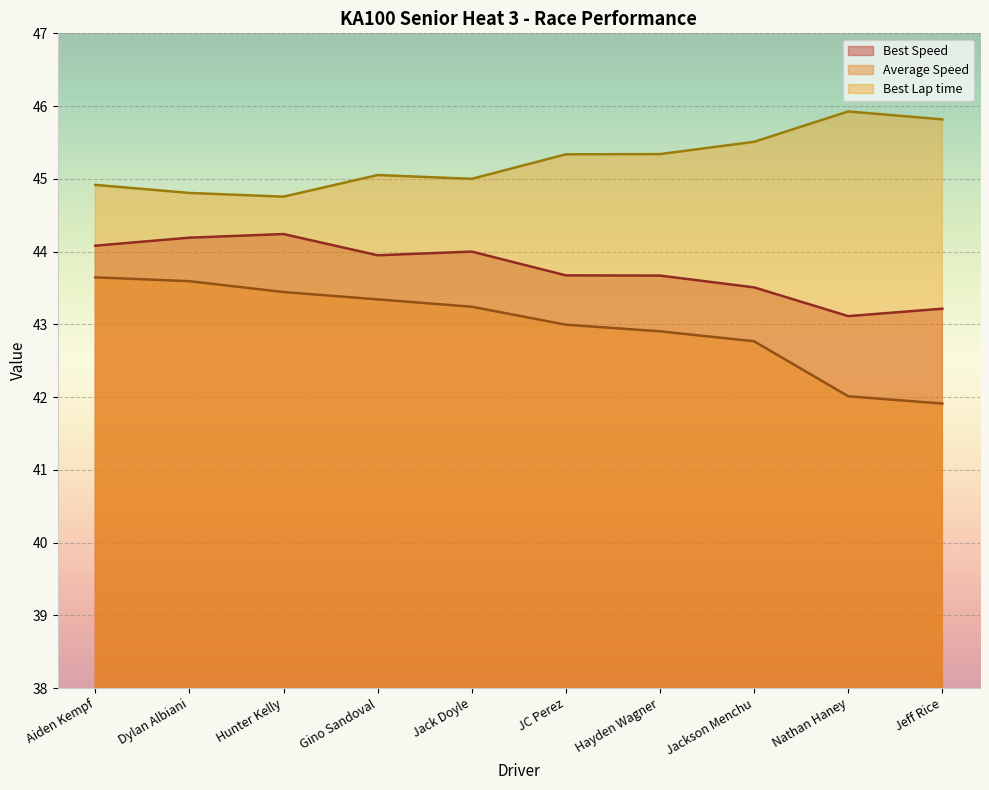

What is the difference between the highest and lowest values at Aiden Kempf?

1.3